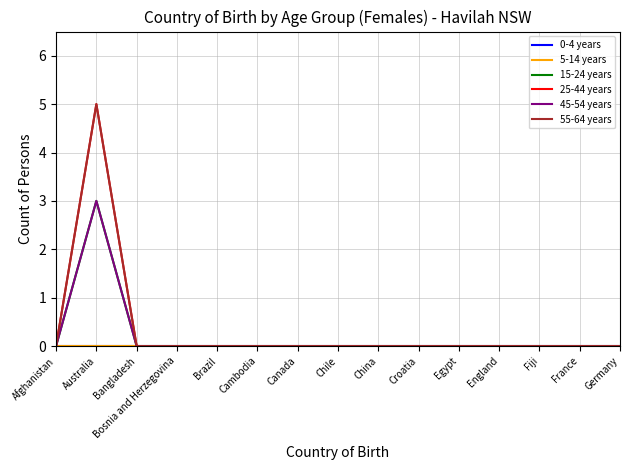

What is the label of the 2nd point from the left?

Australia